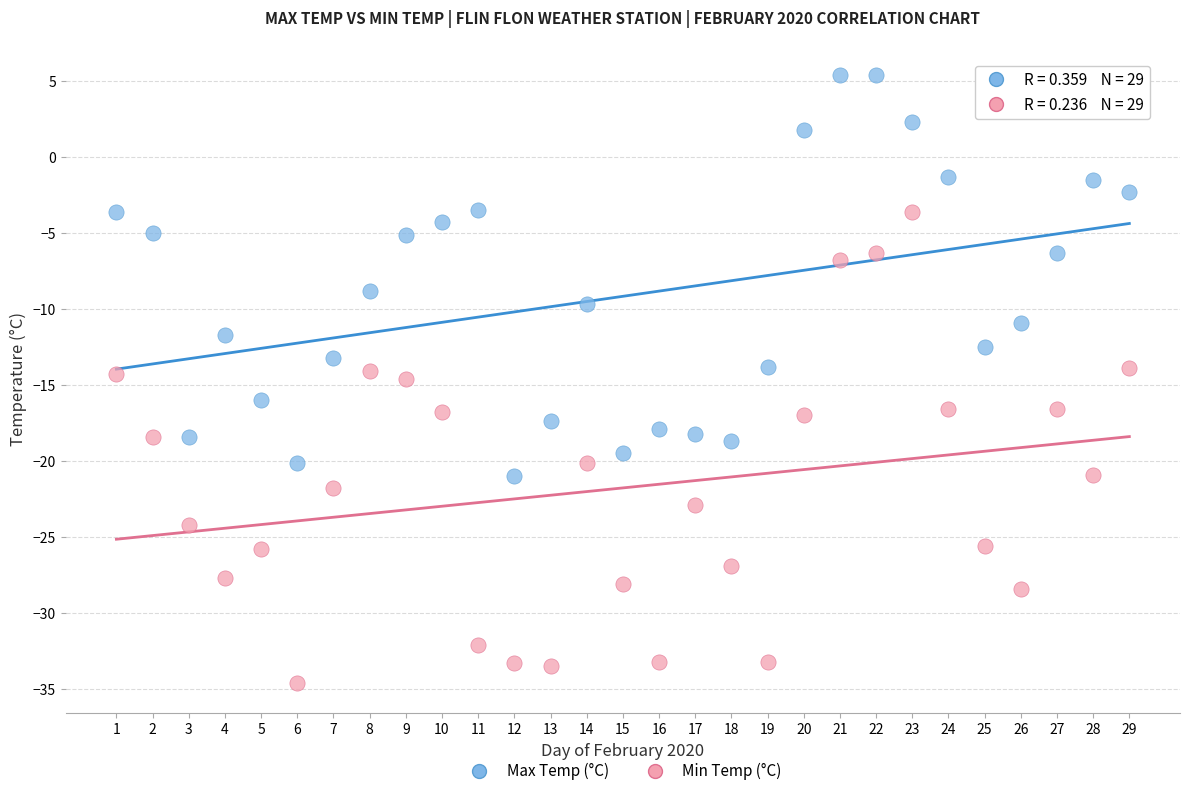

What is the X range (max minus min) for the scatter plot?

28.0